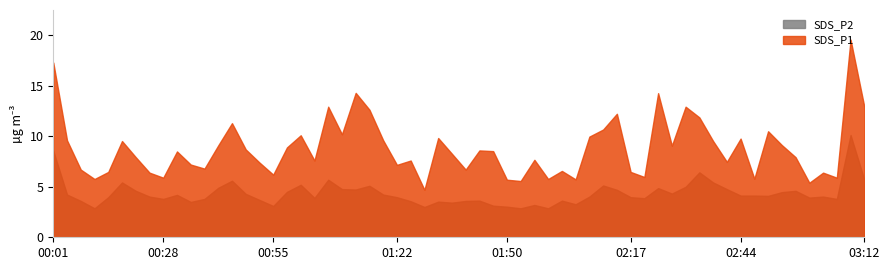

Where does the SDS_P2 series first go above 4?

00:01